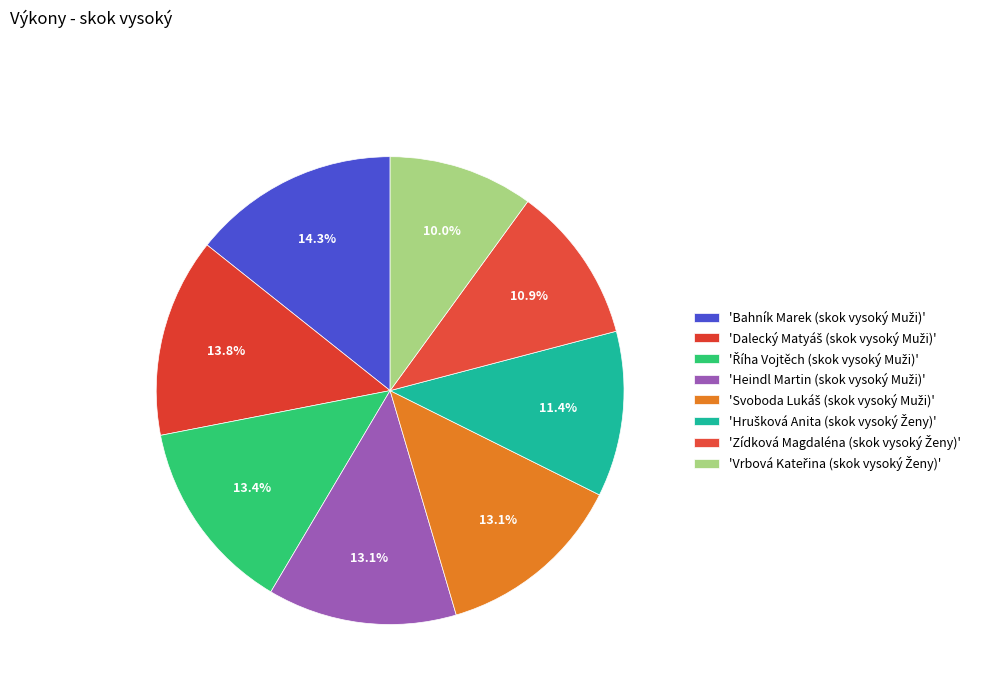

How many segments does this pie chart have?

8